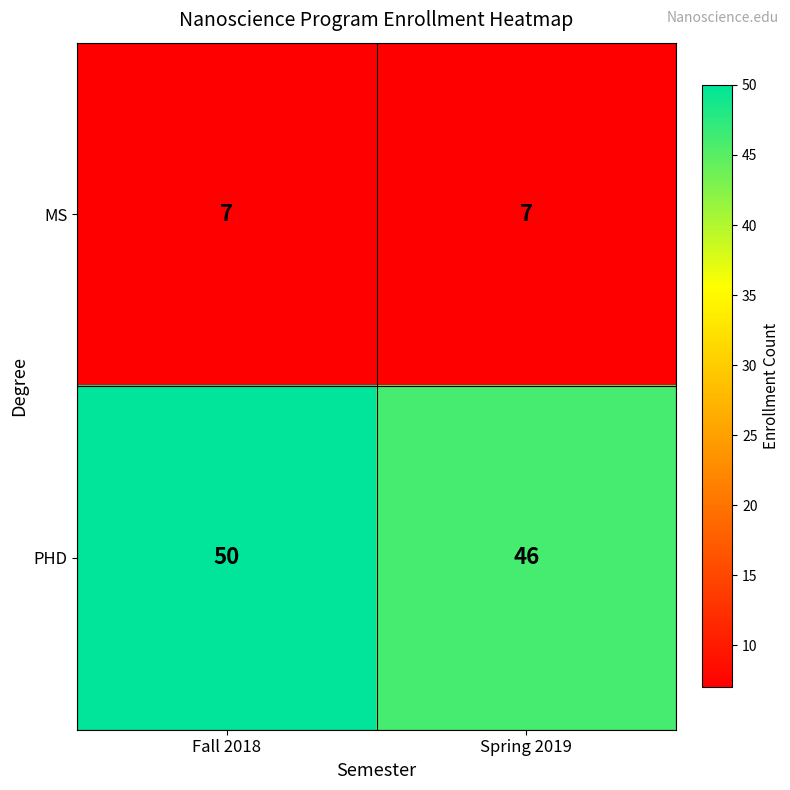

Reading left to right, transcribe all the data shown in this chart.

MS: 7	7
PHD: 50	46